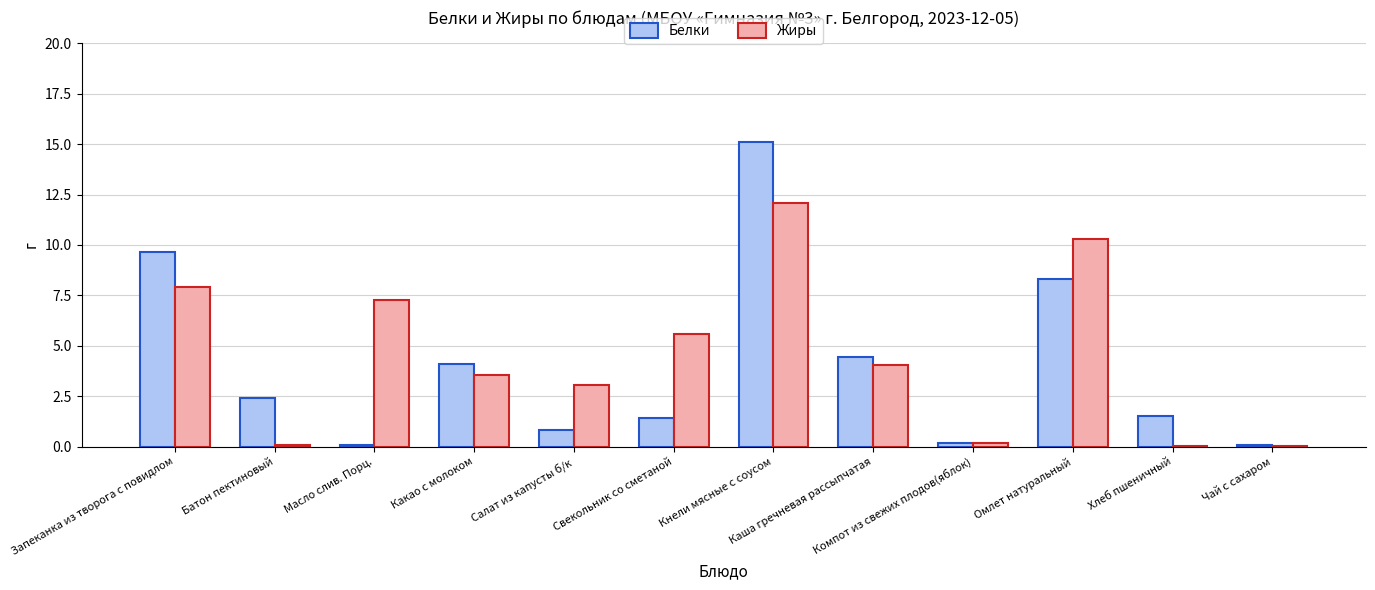

How many distinct data groups are displayed?

2